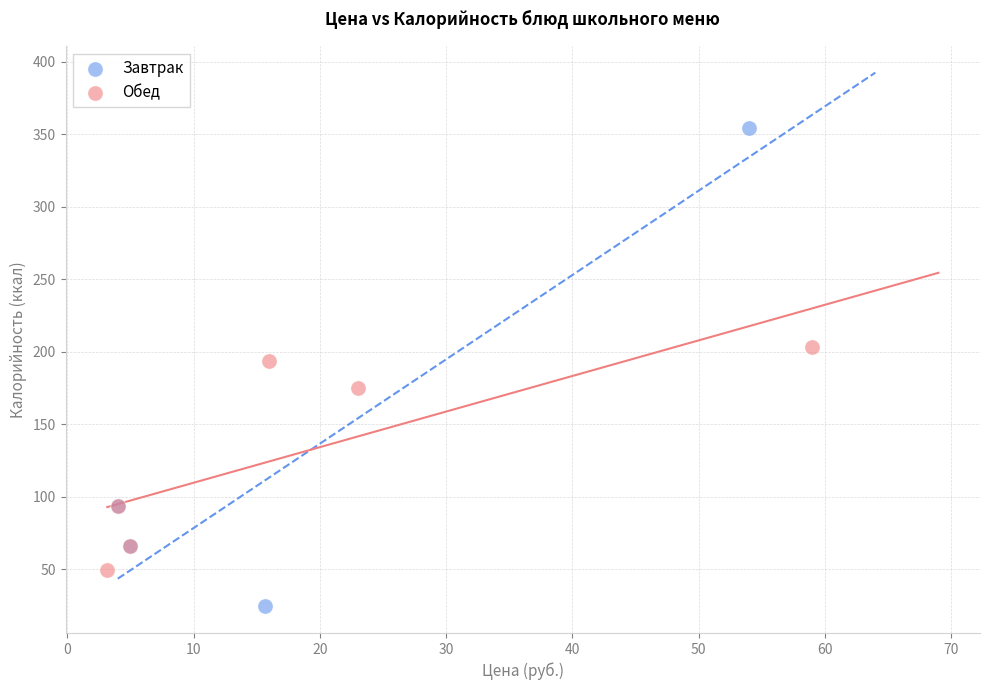

Which series has the largest Y range (max minus min)?

Завтрак